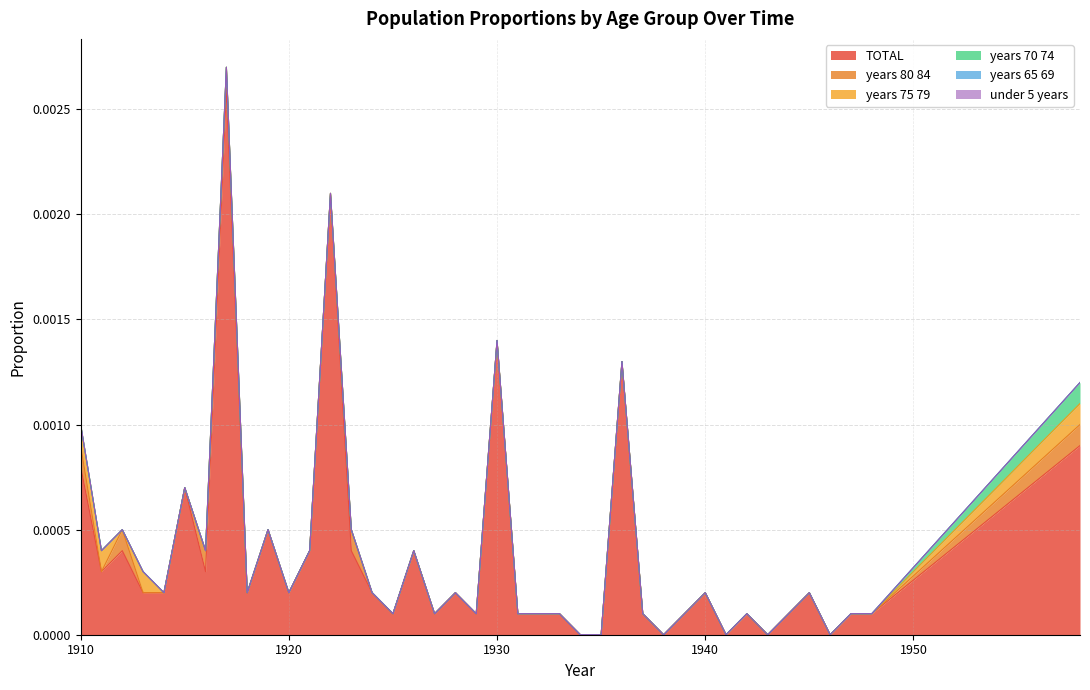

At how many categories does at least one series exceed 0?

34